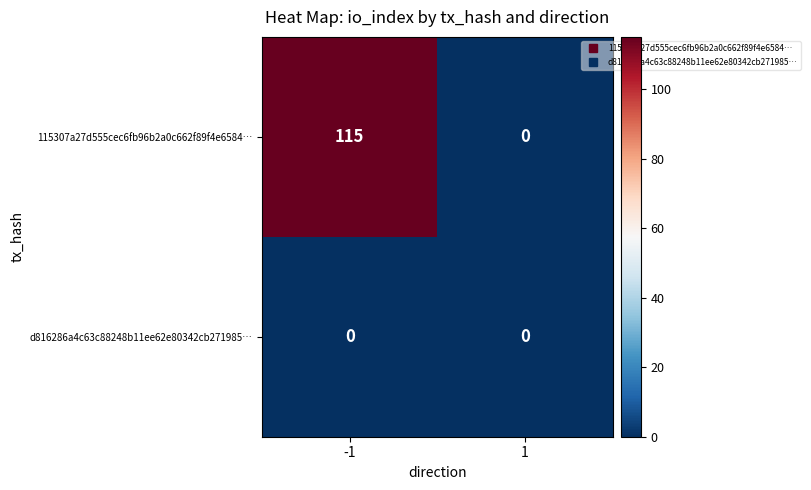

Which series has the largest total across all categories?

115307a27d555cec6fb96b2a0c662f89f4e6584…